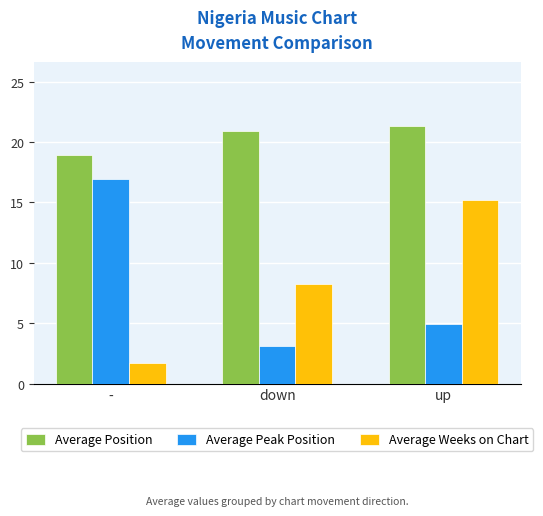

How many data points does each series have?

3